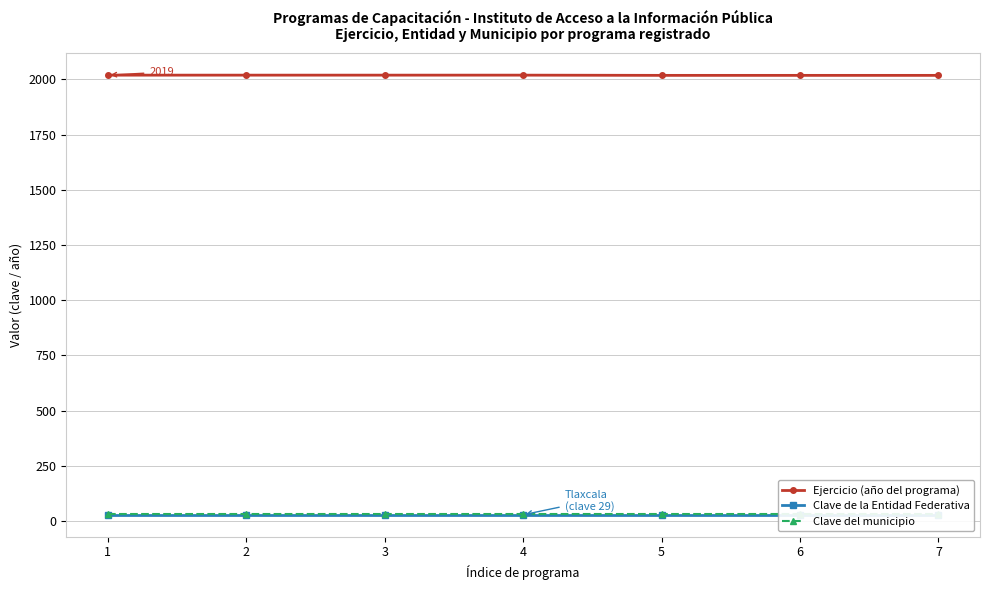

What is the total value across all series at 2?

2081